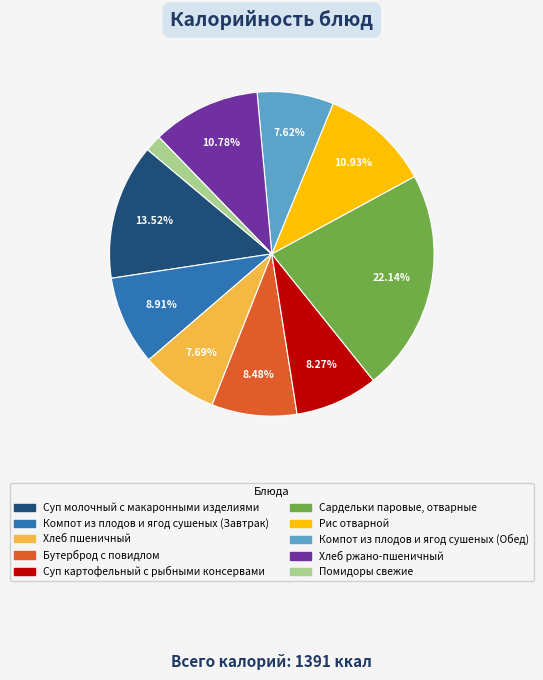

Rank the categories by value from lowest to highest.

Помидоры свежие, Компот из плодов и ягод сушеных (Обед), Хлеб пшеничный, Суп картофельный с рыбными консервами, Бутерброд с повидлом, Компот из плодов и ягод сушеных (Завтрак), Хлеб ржано-пшеничный, Рис отварной, Суп молочный с макаронными изделиями, Сардельки паровые, отварные